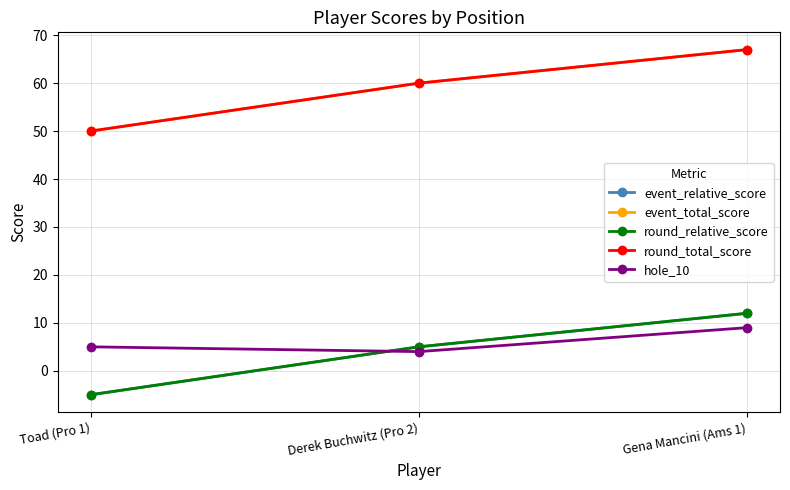

Is this an area chart (filled region under the line)?

No